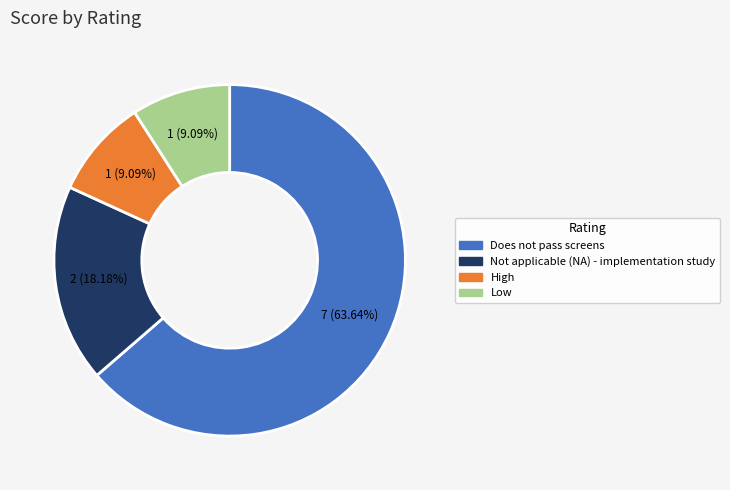

To the nearest percent, what is the difference between the Does not pass screens and High slice percentages?

55%